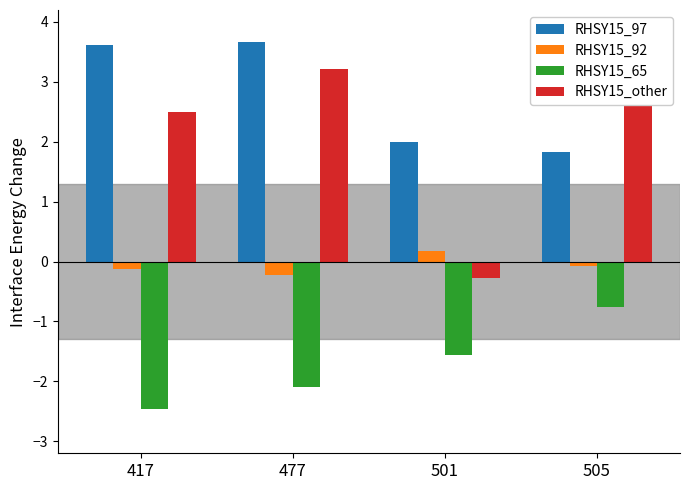

Reading left to right, list all the values displayed in this chart.

RHSY15_97: 417=3.6	477=3.7	501=2.0	505=1.8
RHSY15_92: 417=-0.1	477=-0.2	501=0.2	505=-0.1
RHSY15_65: 417=-2.5	477=-2.1	501=-1.6	505=-0.8
RHSY15_other: 417=2.5	477=3.2	501=-0.3	505=3.5